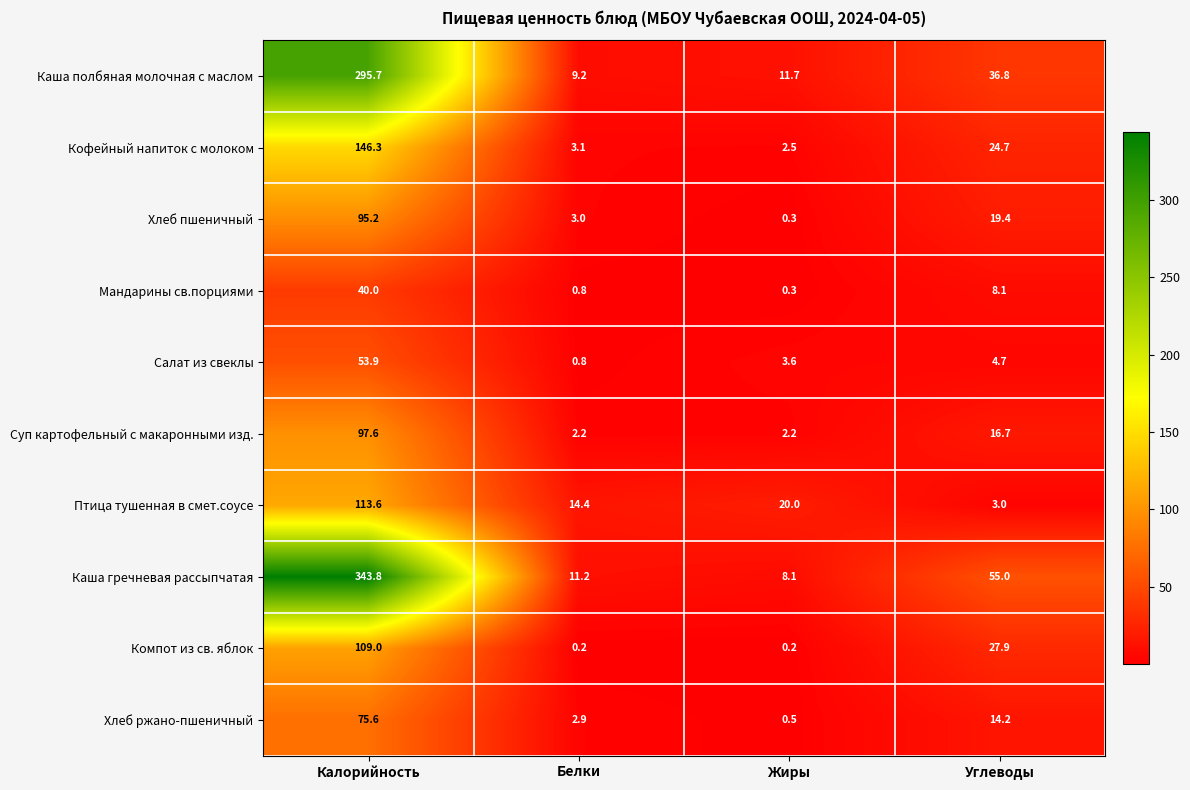

What is the difference between the Птица тушенная в смет.соусе values at Калорийность and Жиры?

93.6